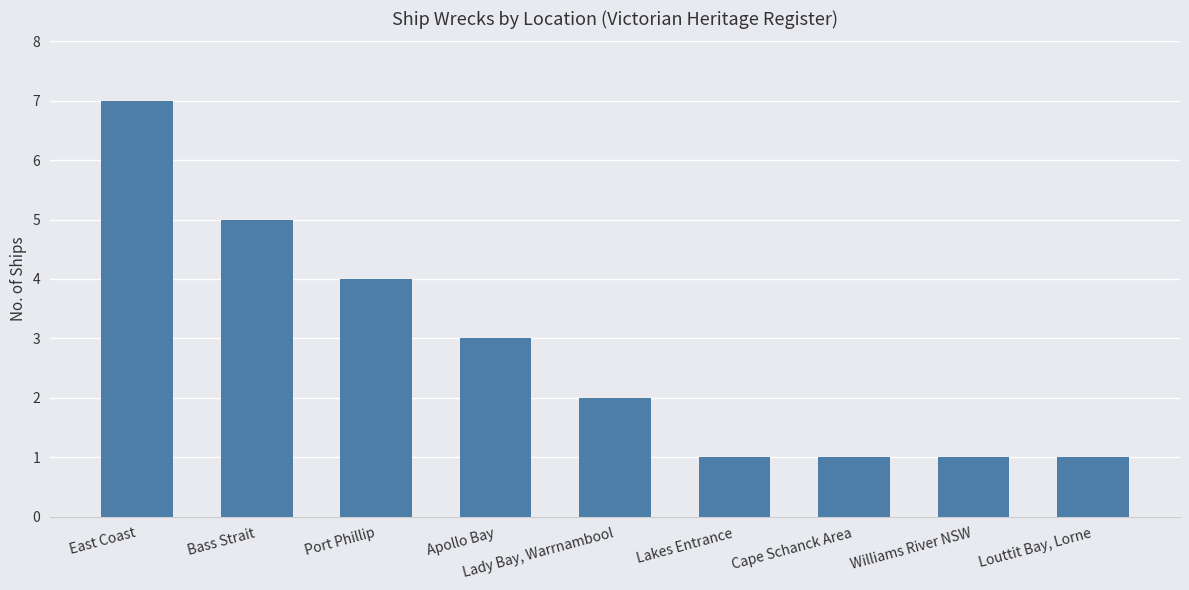

Approximately how many times larger is the value at Lady Bay, Warrnambool compared to Bass Strait?

0.4